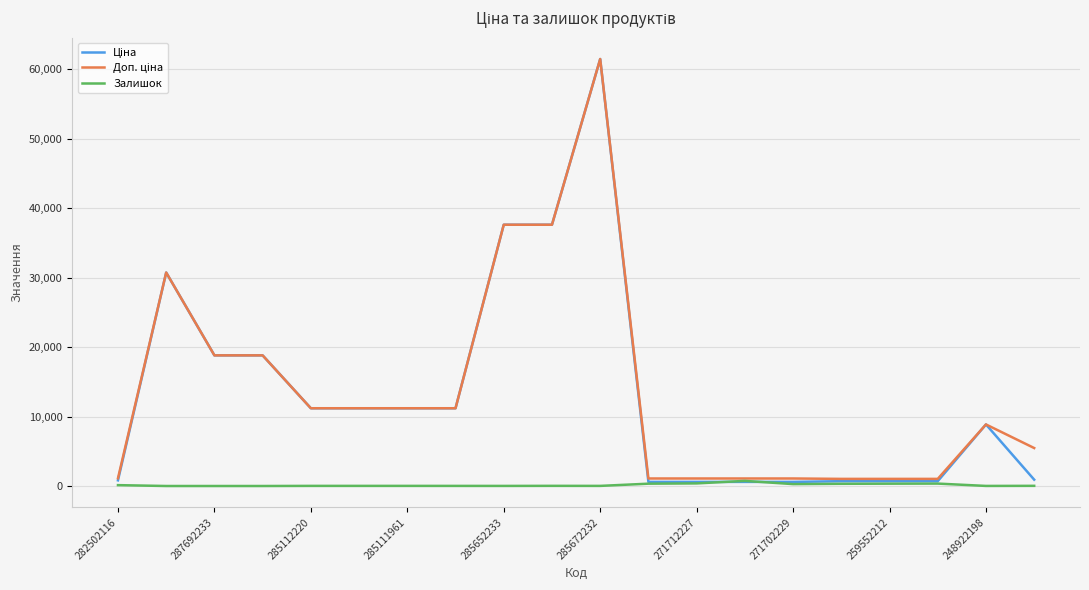

What is the greatest value displayed?

61434.3